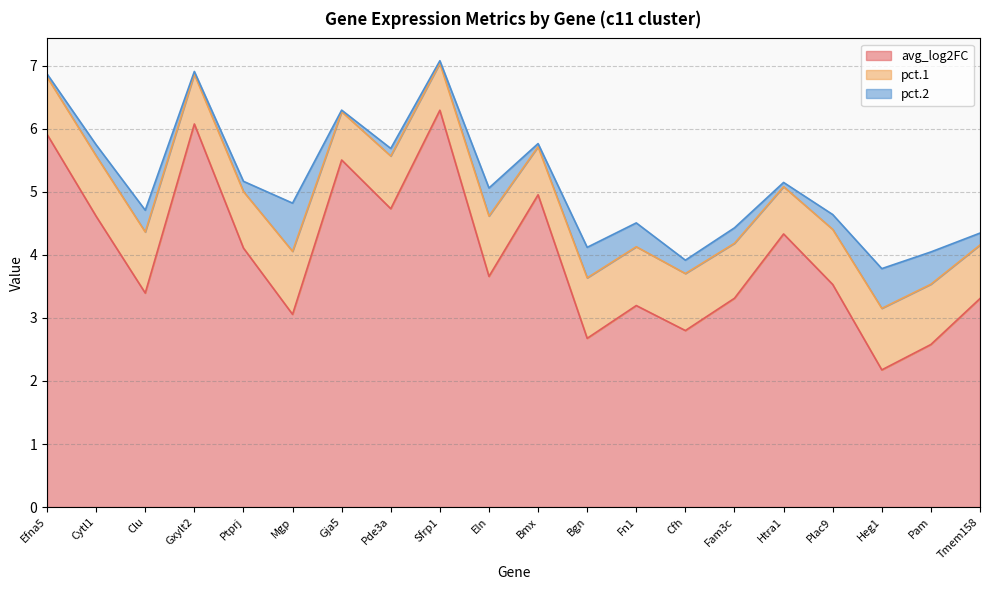

What is the sum of the pct.1 values at Gja5 and Bgn?

1.7